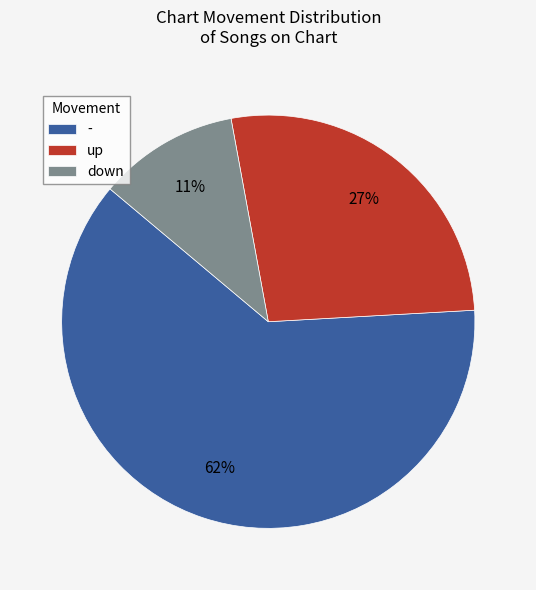

To the nearest percent, what portion does - represent?

62%